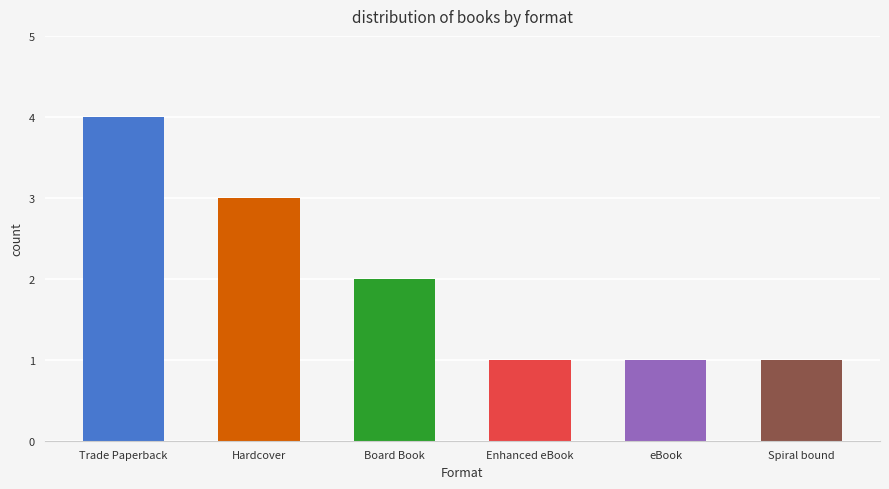

What position from the left is Trade Paperback?

1